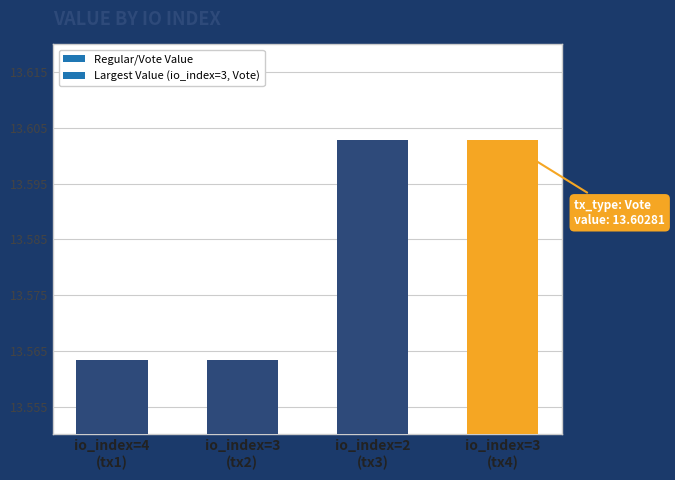

Between 2 and 3, which is larger?

2